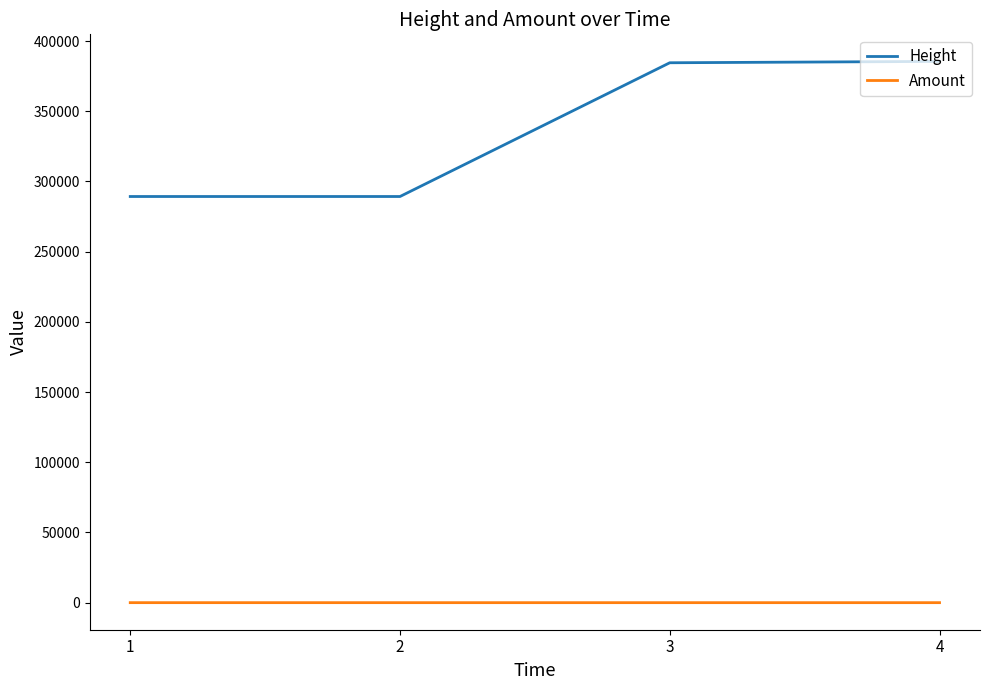

Which series has the largest total across all categories?

Height